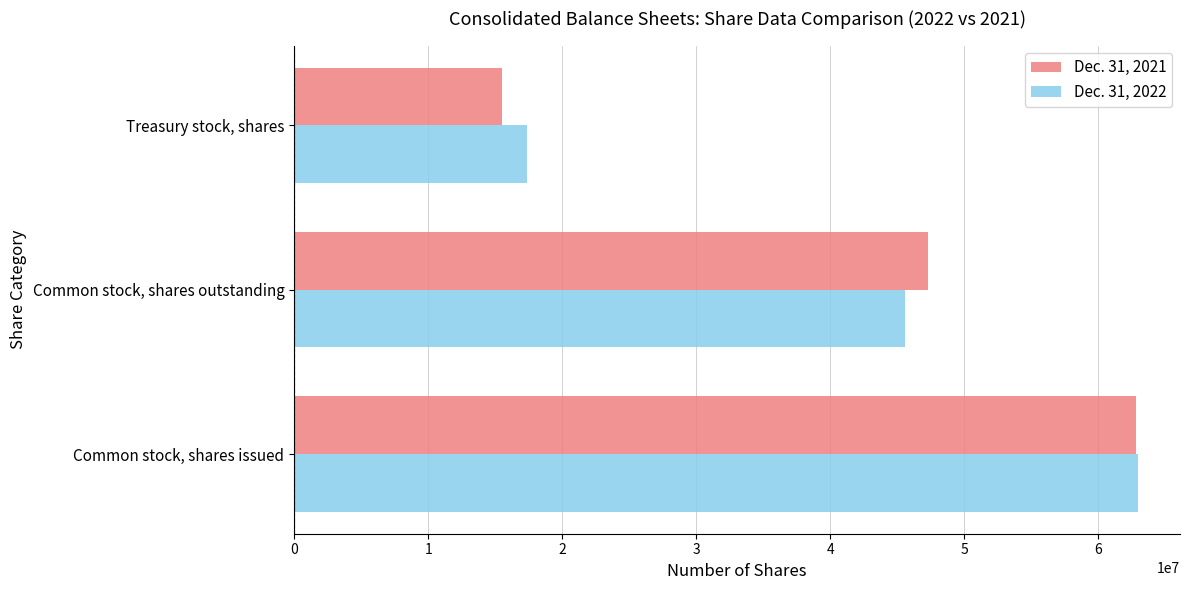

What is the difference between the Dec. 31, 2022 values at Common stock, shares issued and Common stock, shares outstanding?

17364635